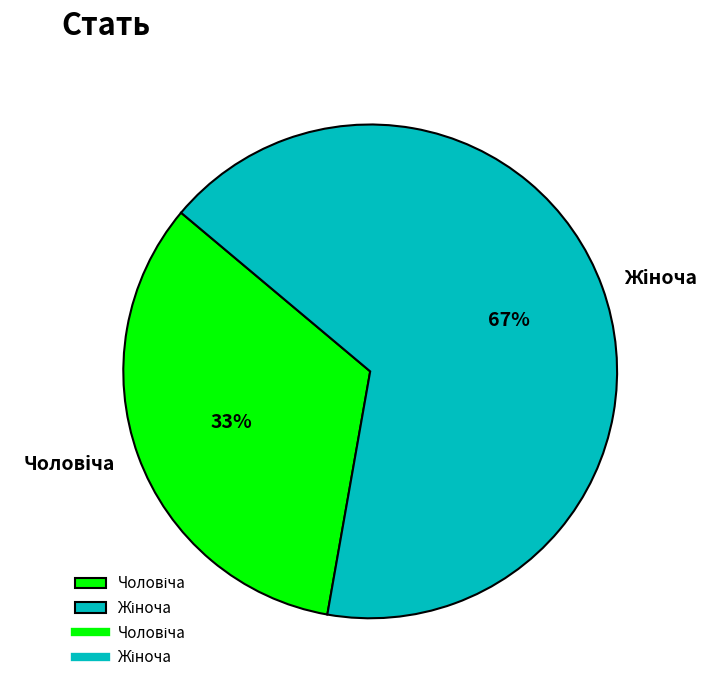

To the nearest percent, what is the average slice percentage?

50%